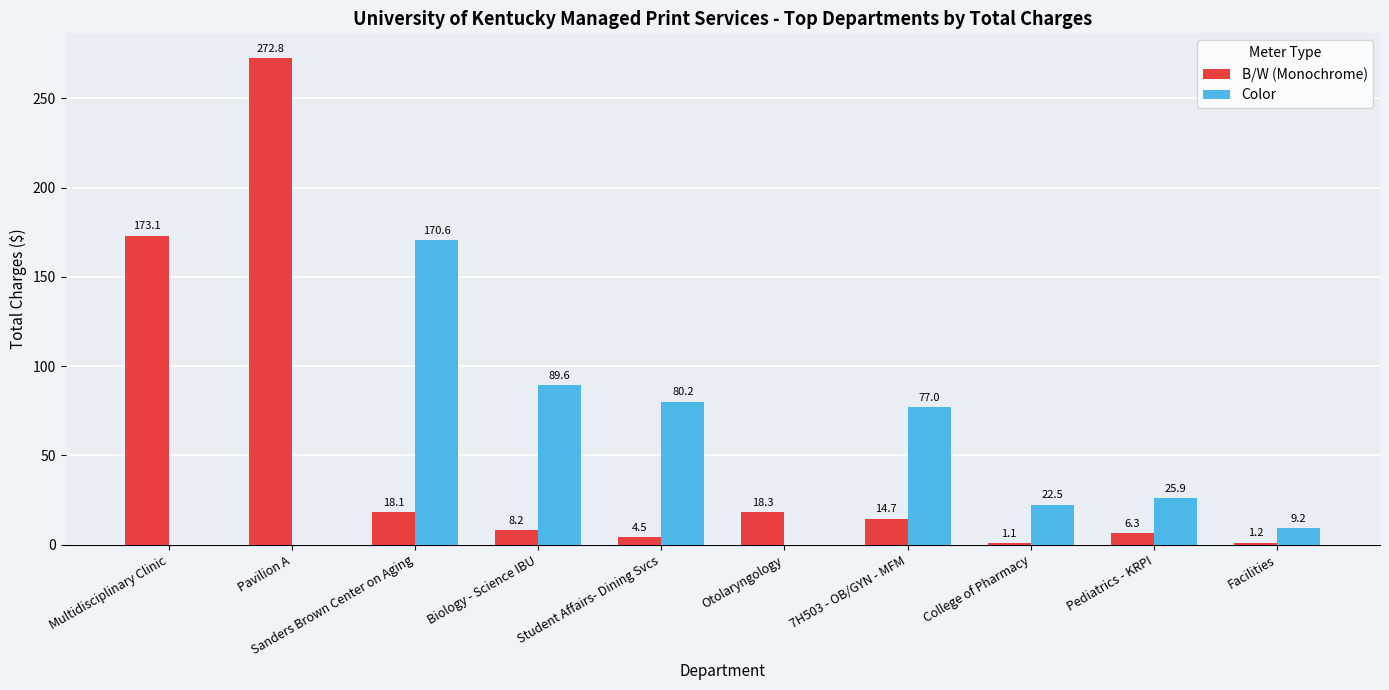

What is the sum of all B/W (Monochrome) values?

518.3